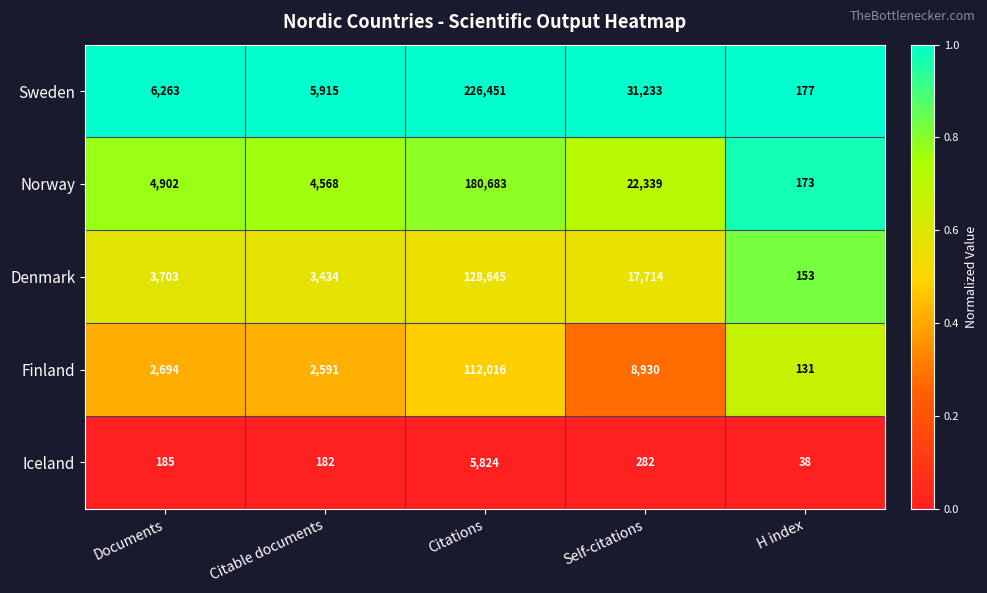

Between Citations and H index, which series saw the biggest shift?

Sweden